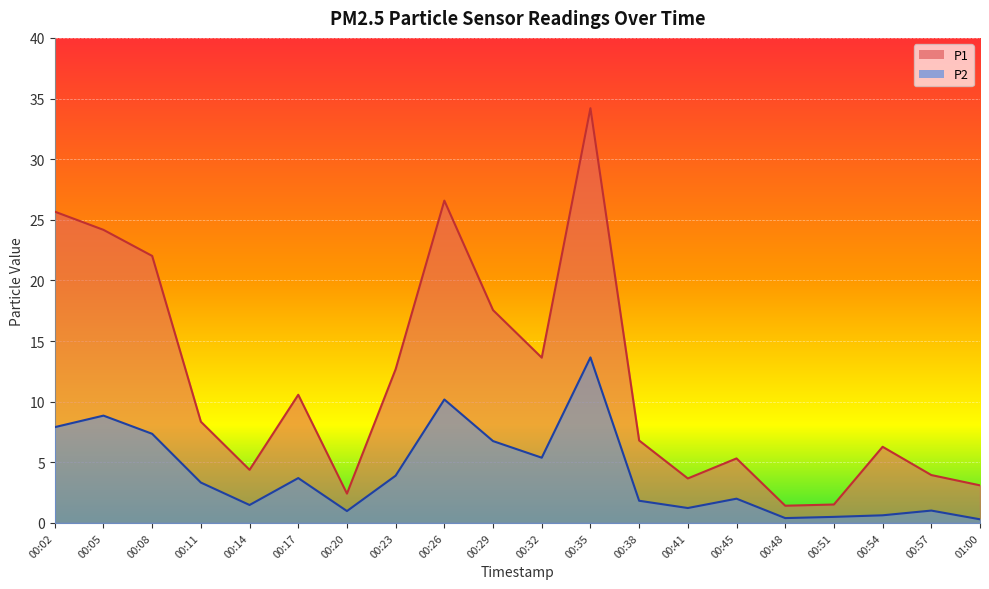

How many values in the P2 series are below 3?

10